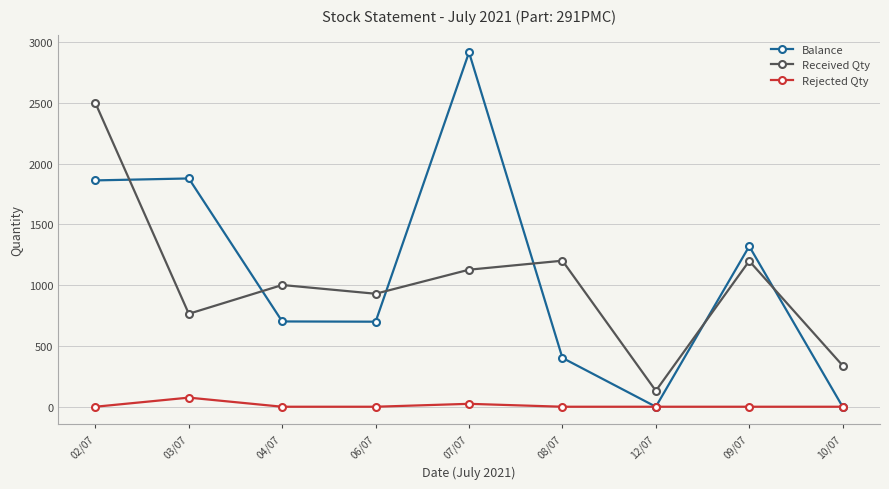

Is it true that Balance equals 4278 at 07/07?

False